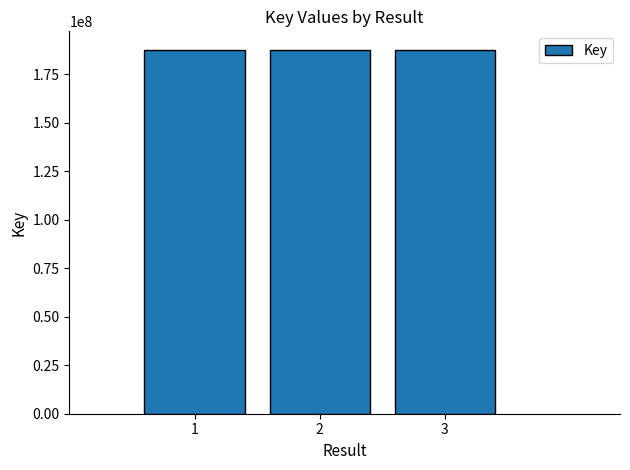

The value at 2 is 101396824. True or false?

False